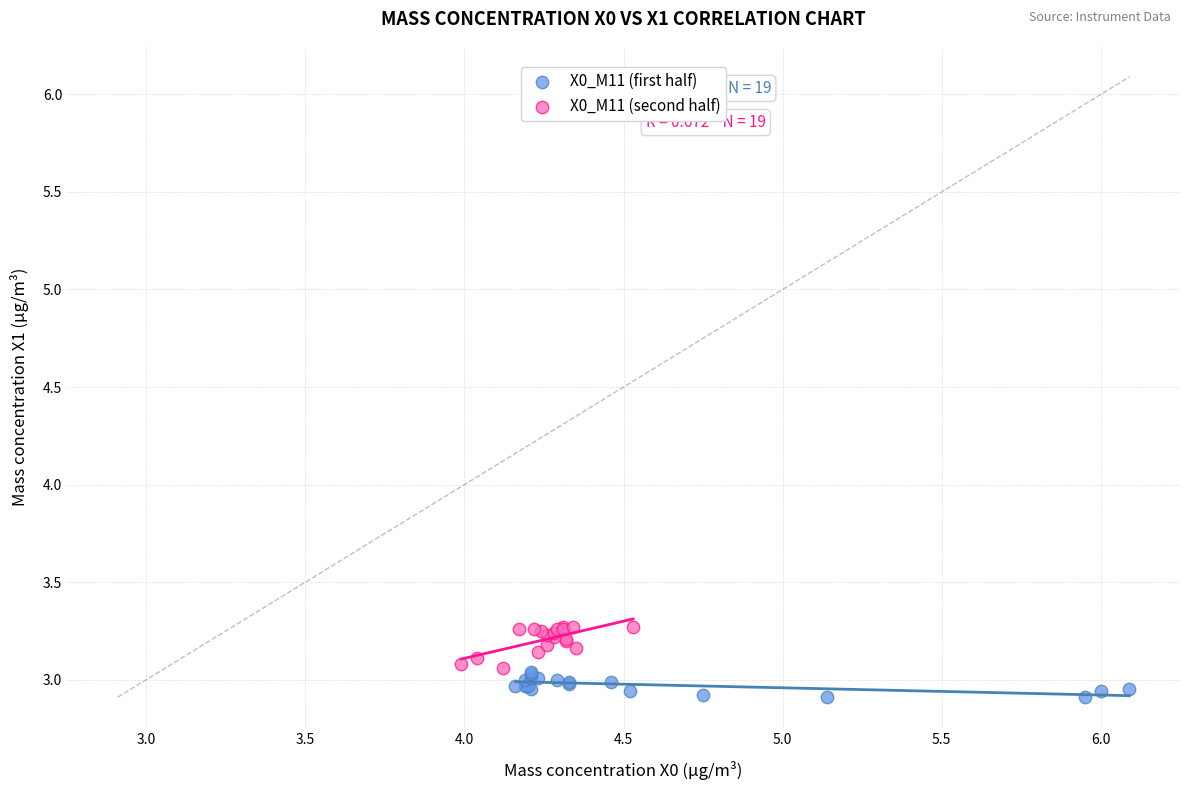

Which series reaches the minimum Y coordinate?

X0_M11 (first half)